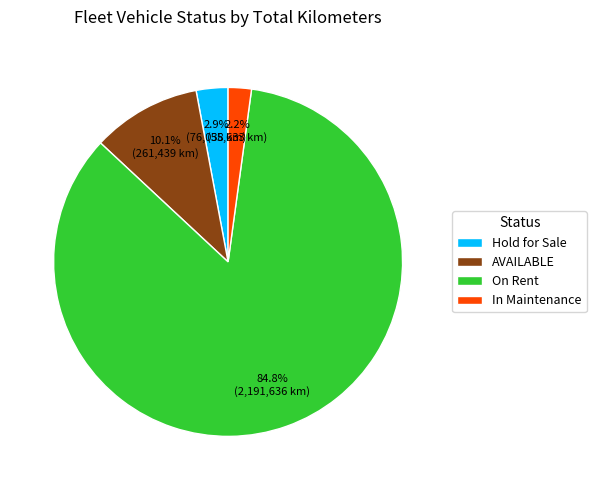

Between On Rent and AVAILABLE, which is larger?

On Rent